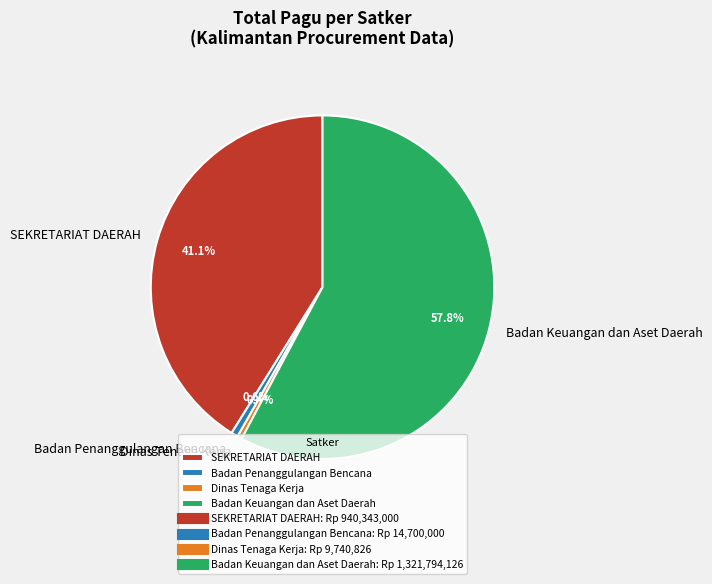

To the nearest percent, what is the average slice percentage?

25%